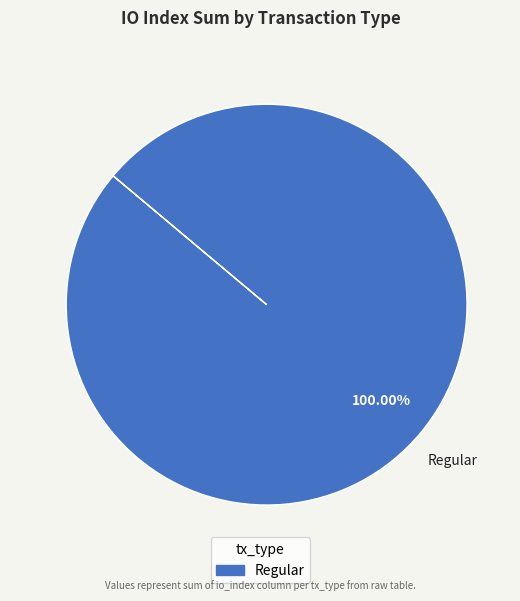

Is there a majority slice in this chart?

Yes